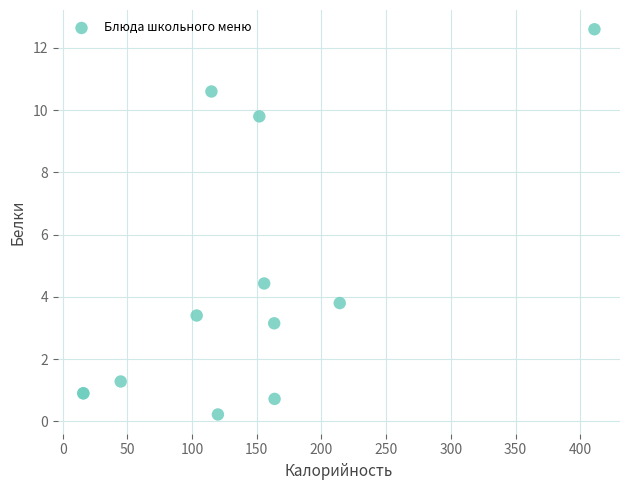

What Y value in the scatter plot is closest to 6?

4.4